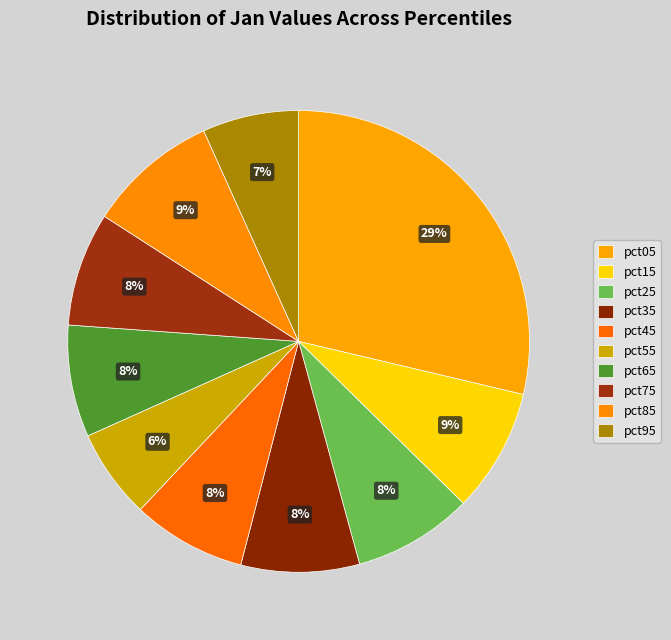

What is the total percentage of pct75 and pct95?

14.7%